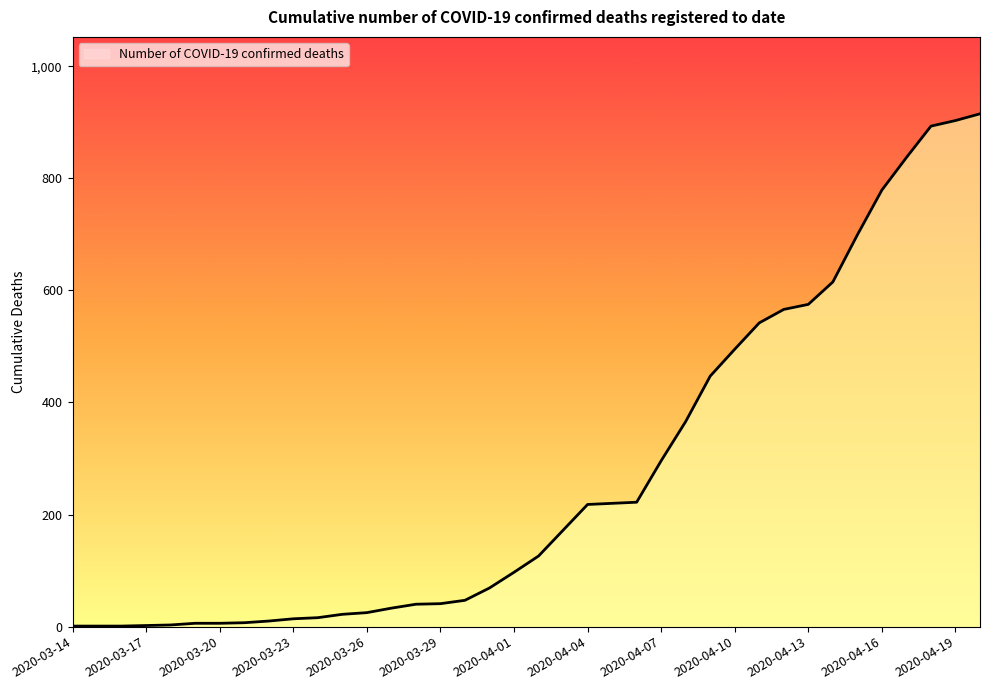

What is the maximum value shown in the chart?

915